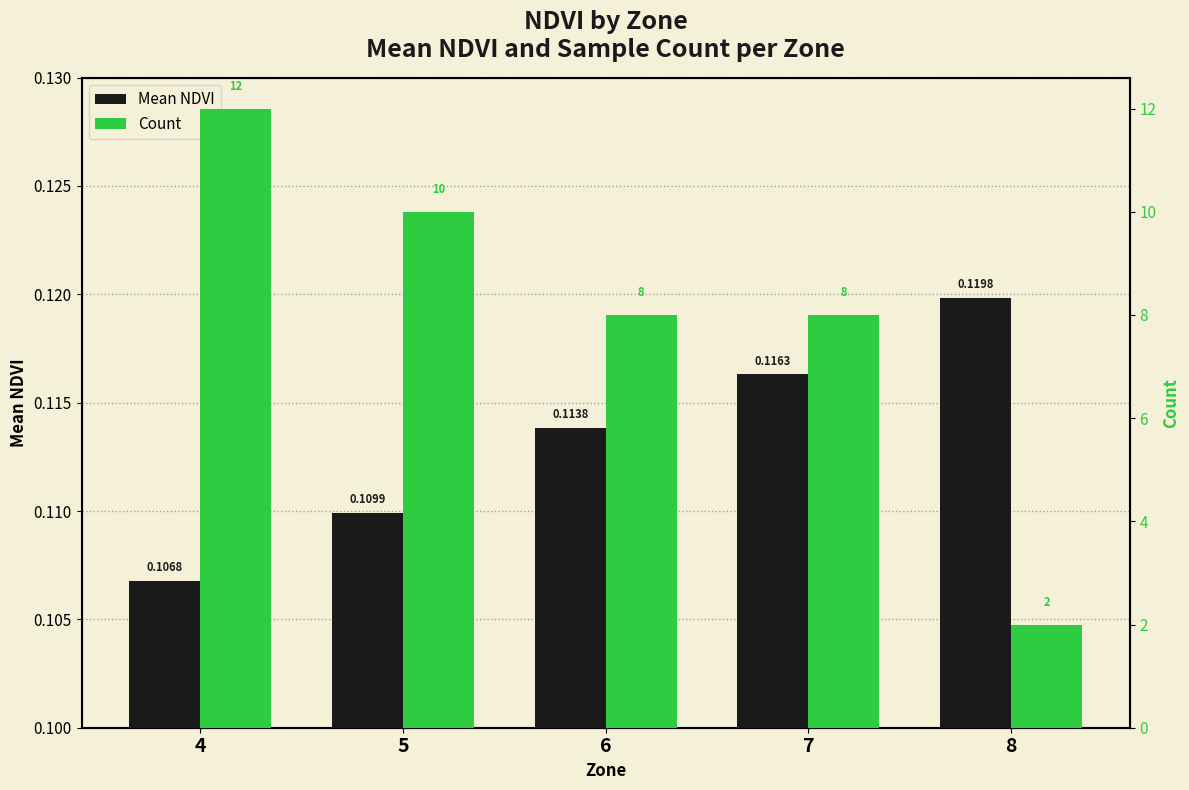

What is the greatest value displayed?

12.0